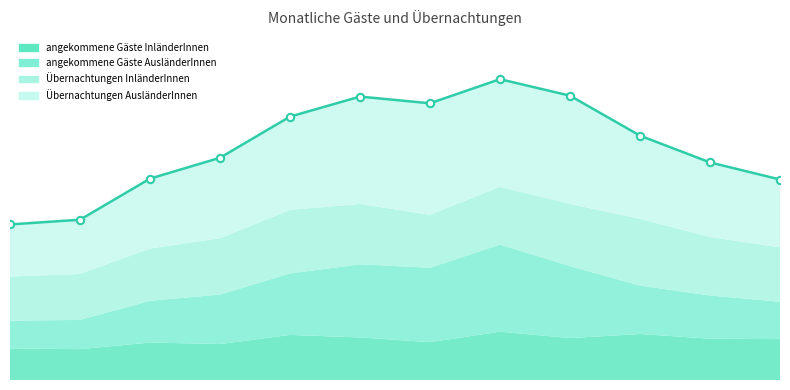

What are all the series names shown in the legend?

angekommene Gäste InländerInnen, angekommene Gäste AusländerInnen, Übernachtungen InländerInnen, Übernachtungen AusländerInnen